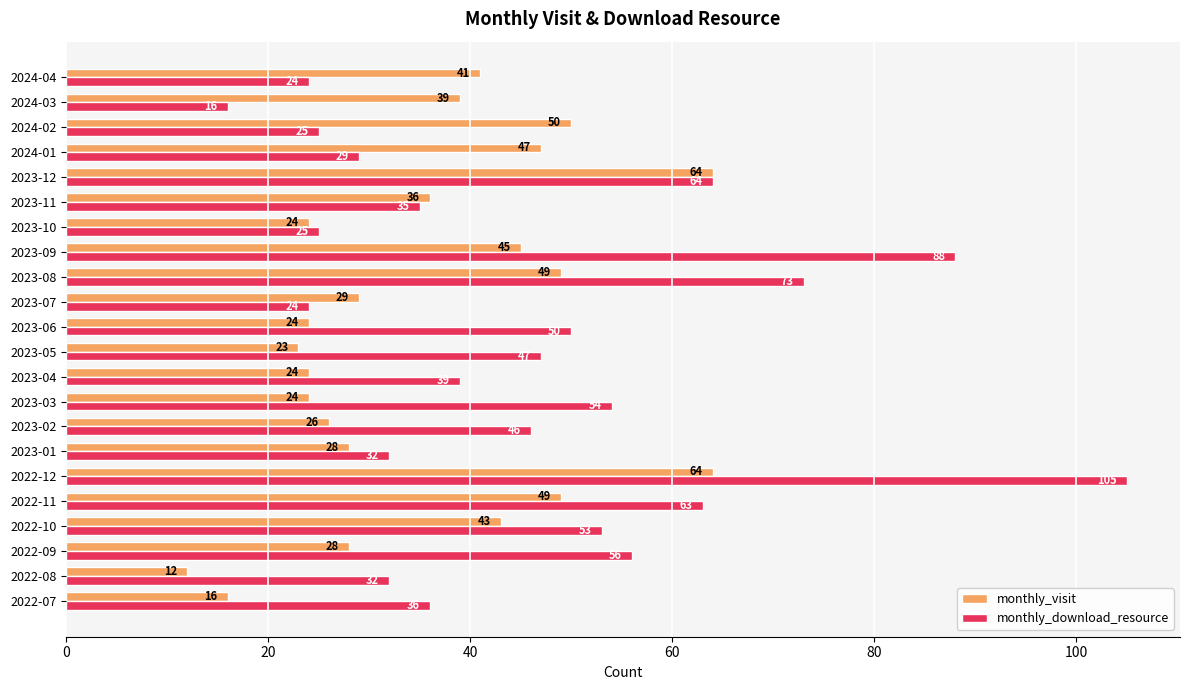

True or false: monthly_download_resource has a value of 32 at 2022-08.

True